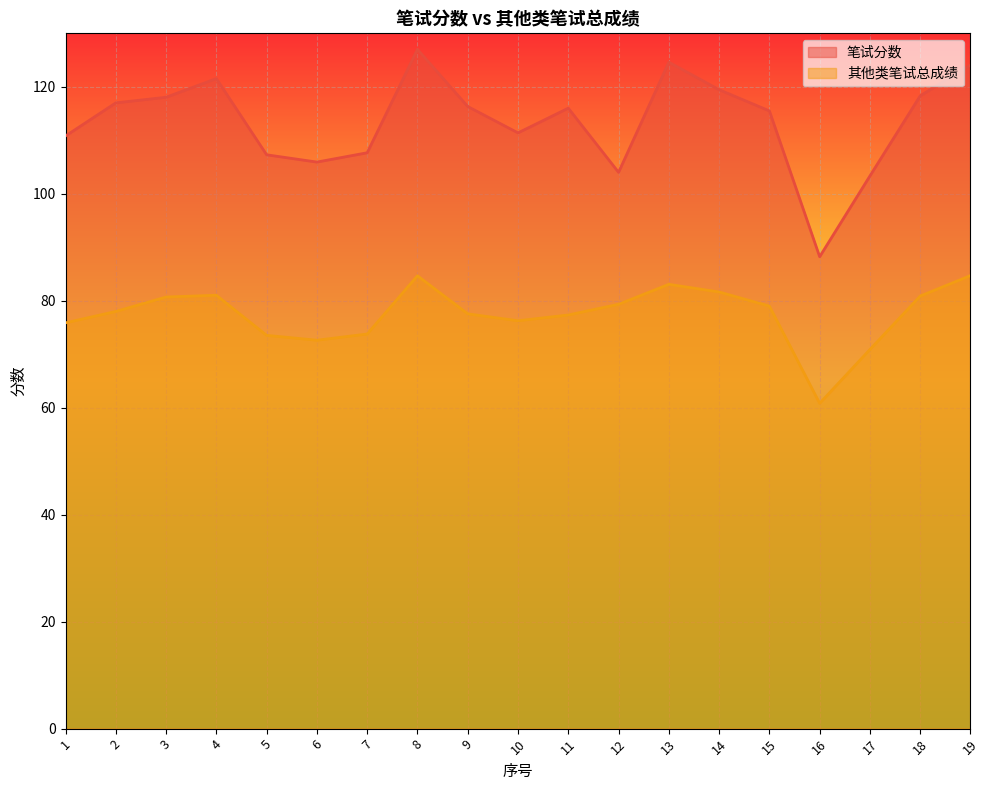

True or false: 笔试分数 and 其他类笔试总成绩 intersect in this chart.

False